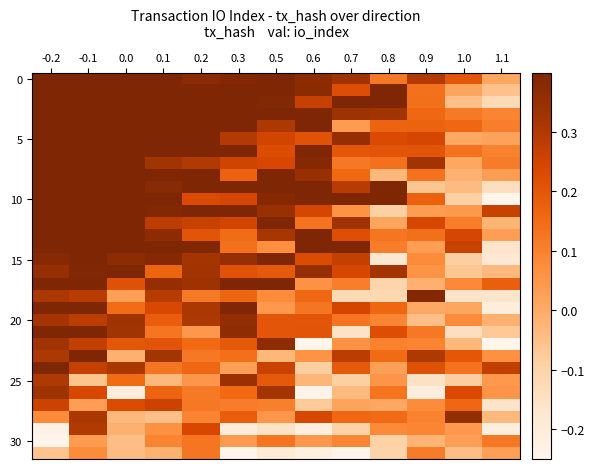

At how many categories does at least one series exceed 0?

13